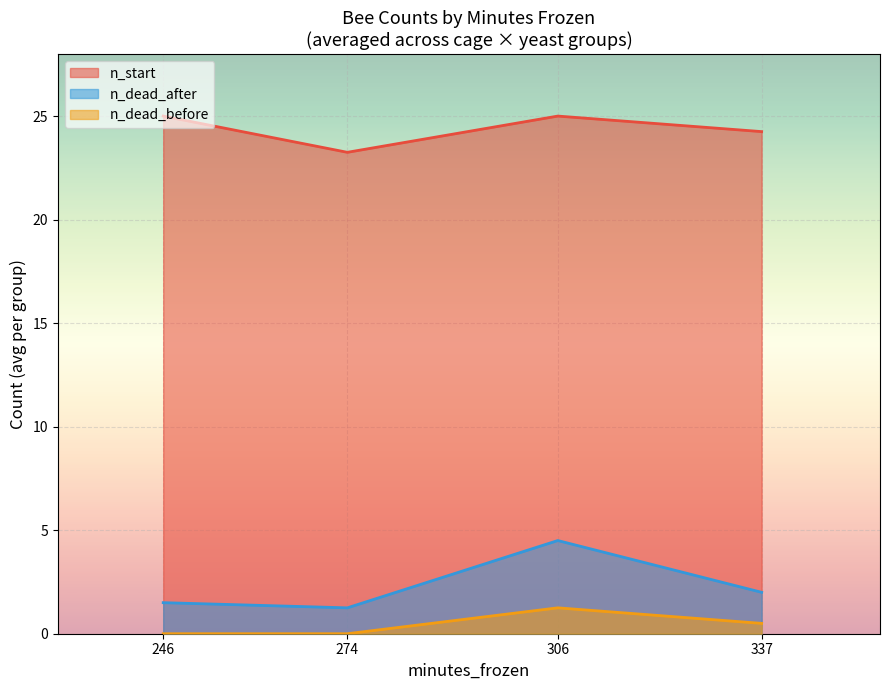

True or false: n_start and n_dead_before cross at least once.

False